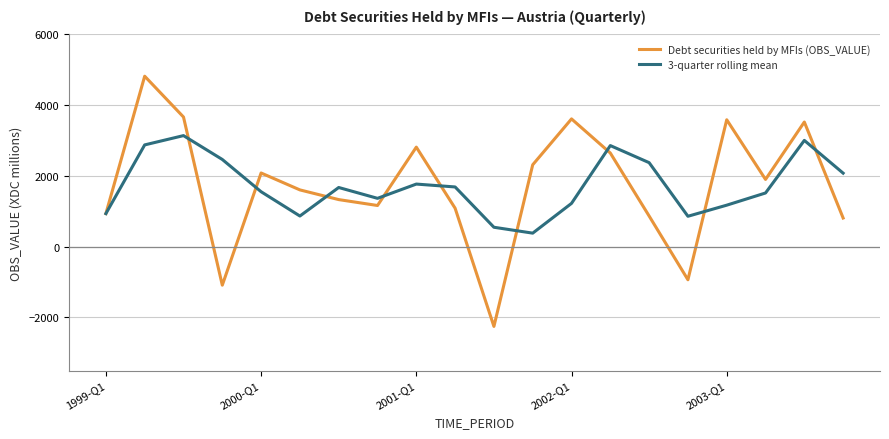

Does the chart display data point markers on the line(s)?

No